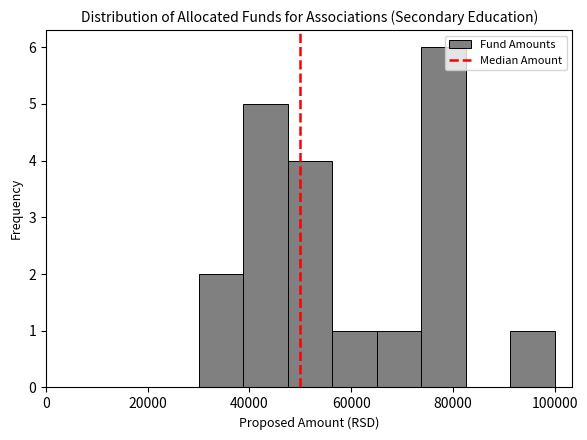

Reading left to right, list every bar in this chart as the range it spans on the x-axis followed by its height. Neither the bar edges nor the heights are printed on the chart, so give them approximately, as read against the axes.

30000 to 38000: 2
38000 to 48000: 5
48000 to 56000: 4
56000 to 66000: 1
66000 to 74000: 1
74000 to 82000: 6
82000 to 92000: 0
92000 to 100000: 1